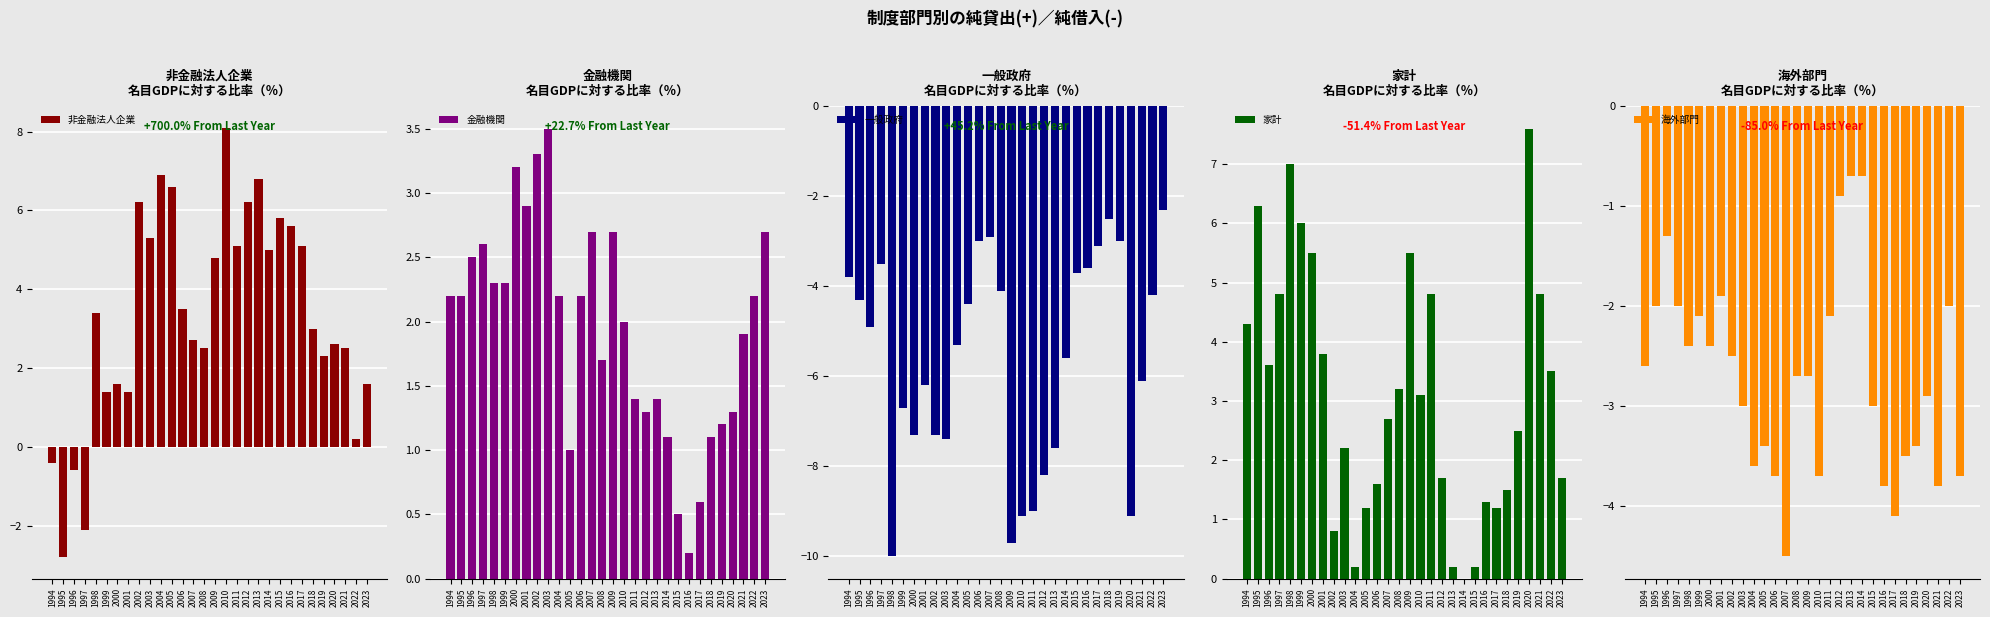

Between 1995 and 2020, which is larger?

2020